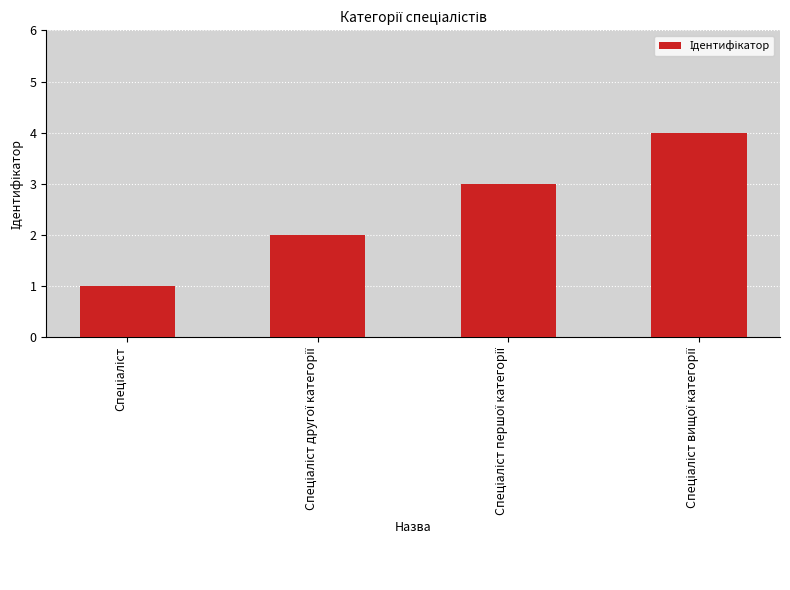

What is the greatest value displayed?

4